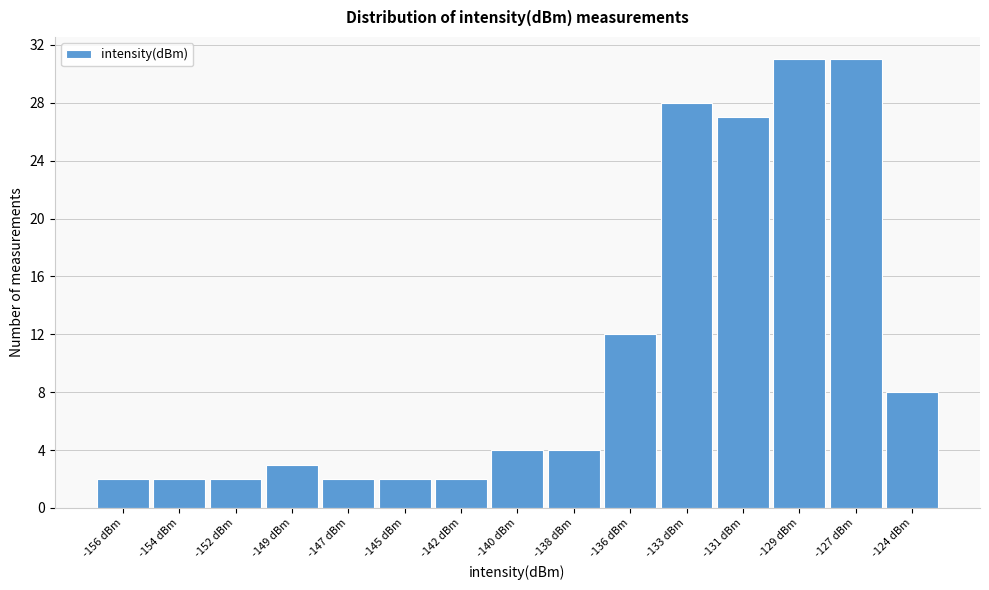

Reading left to right, list all the values displayed in this chart.

2	2	2	3	2	2	2	4	4	12	28	27	31	31	8